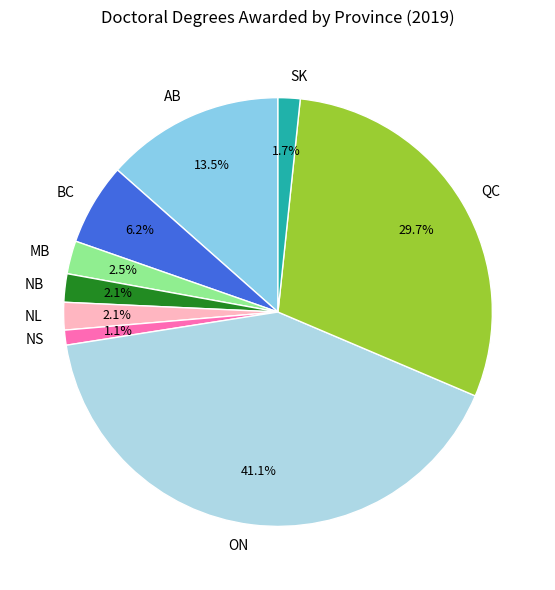

Does QC account for over 50% of the chart?

No